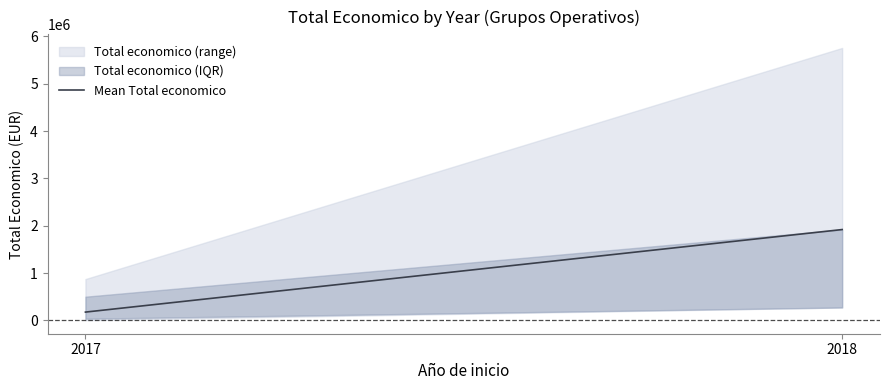

List the labels in order of value, largest first.

2018, 2017